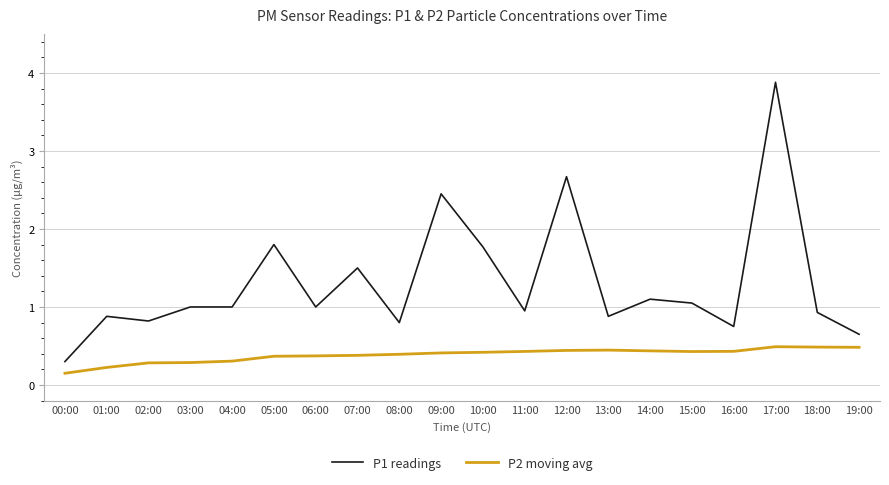

Count the number of data series in this chart.

2